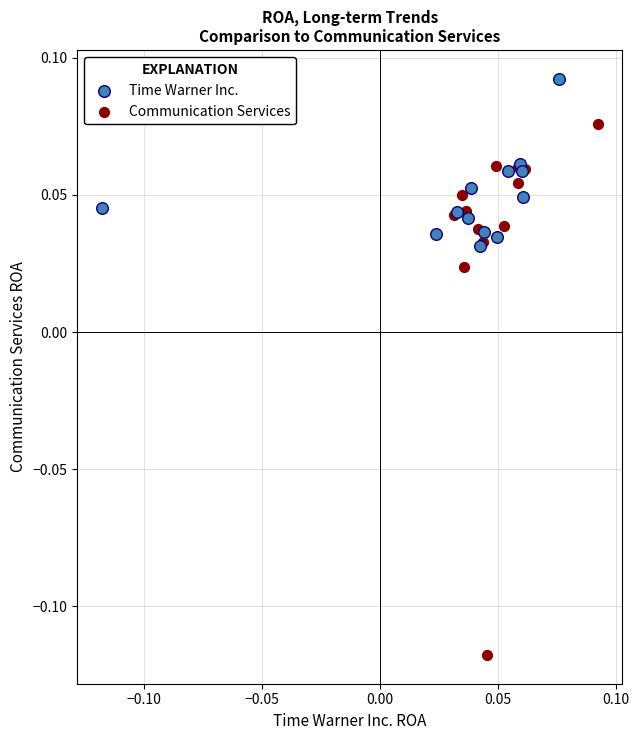

Which series has the largest Y range (max minus min)?

Communication Services